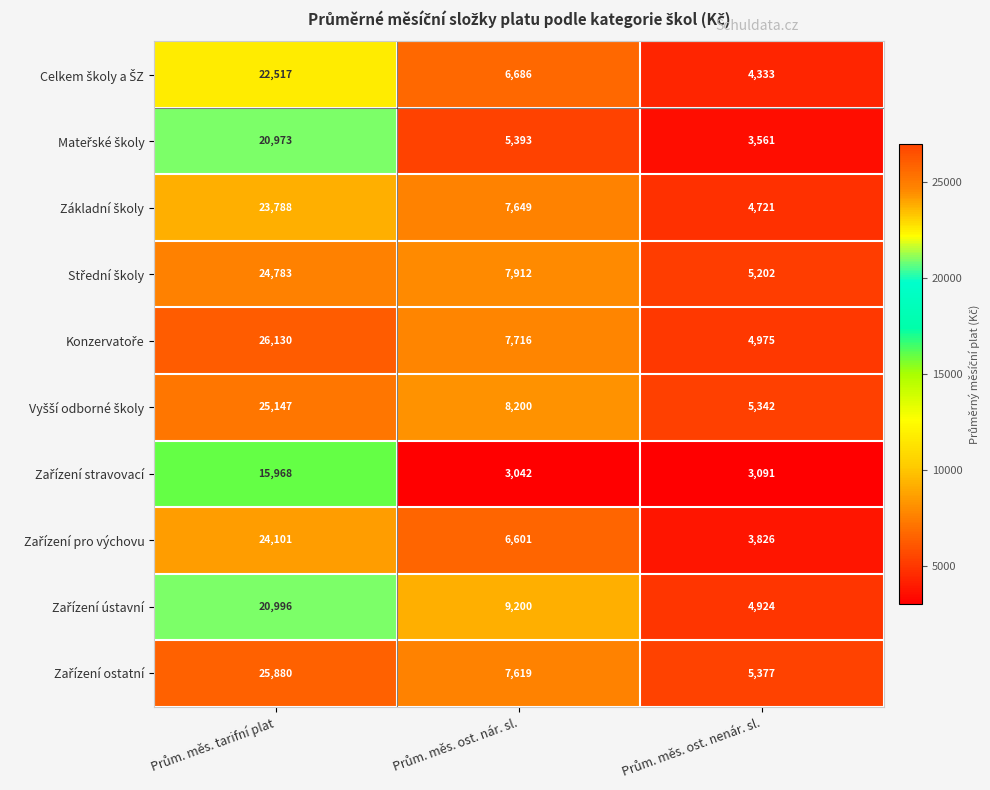

At how many categories does at least one series exceed 5046?

3